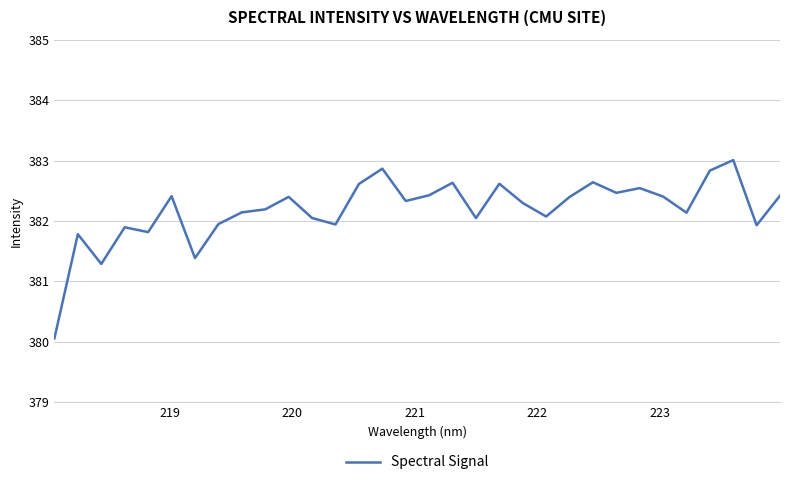

What is the greatest value displayed?

383.0